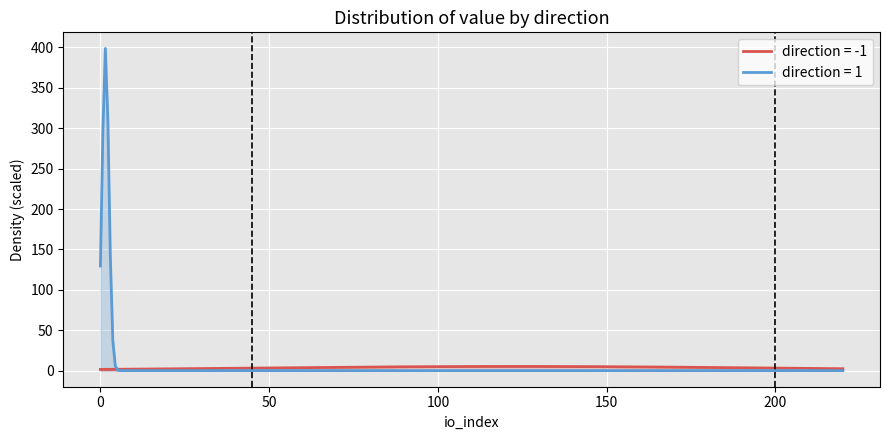

What is the maximum value for direction = 1?

398.8